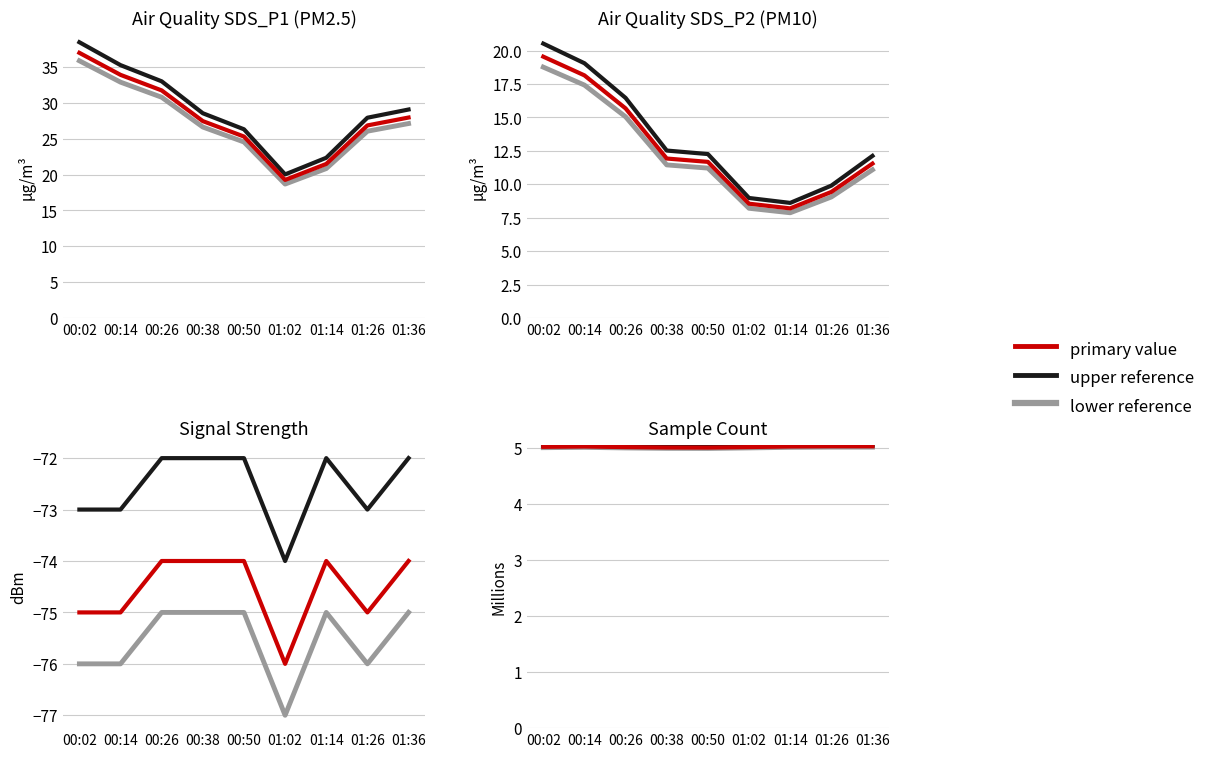

Which series has the widest spread of values?

SDS_P1